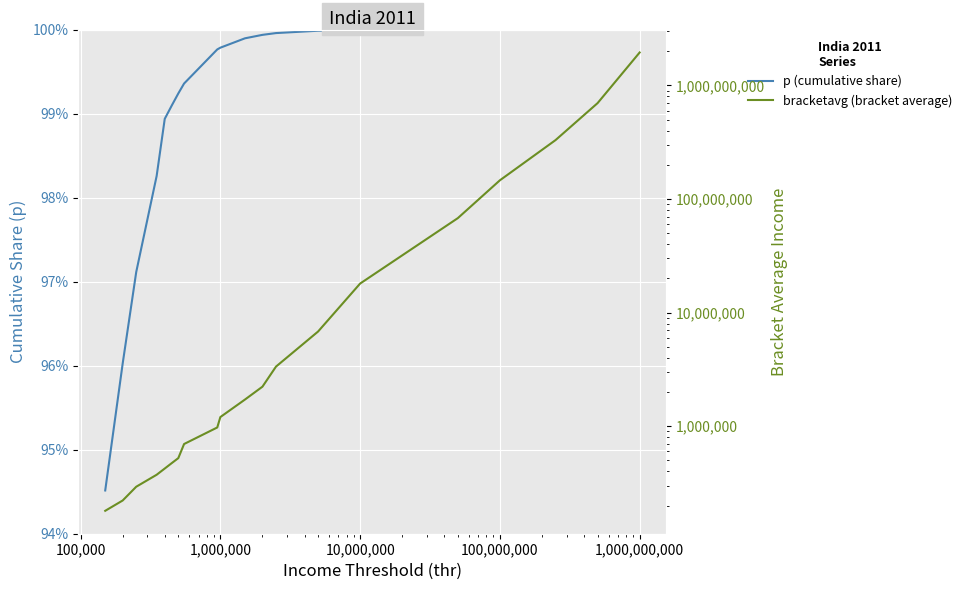

The bracketavg series shows 2991096.0 at 10. True or false?

False